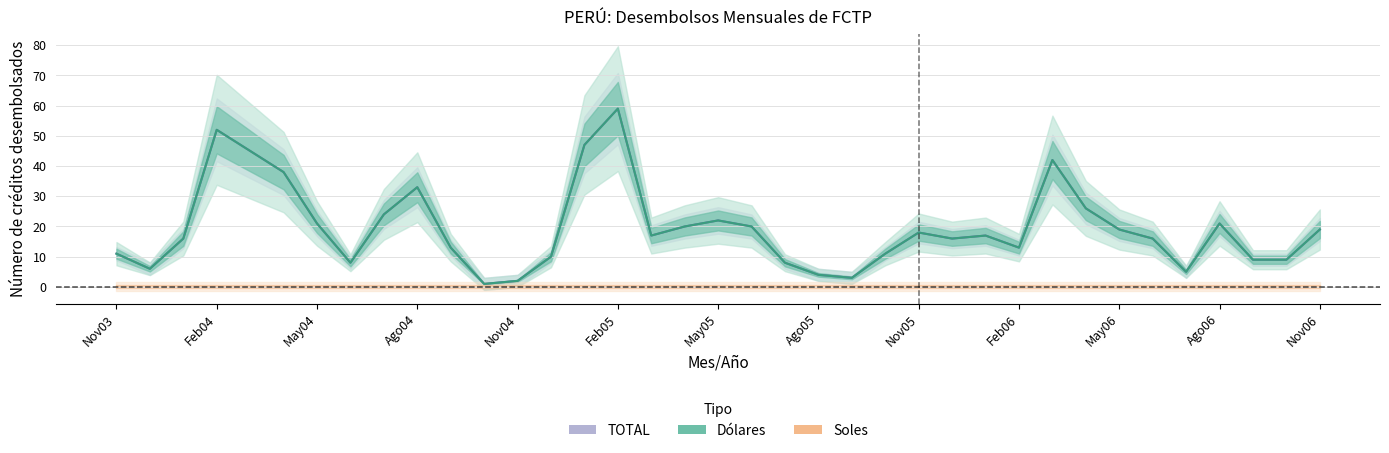

What is the sum of the Dolares values at Ago06 and Nov05?

39